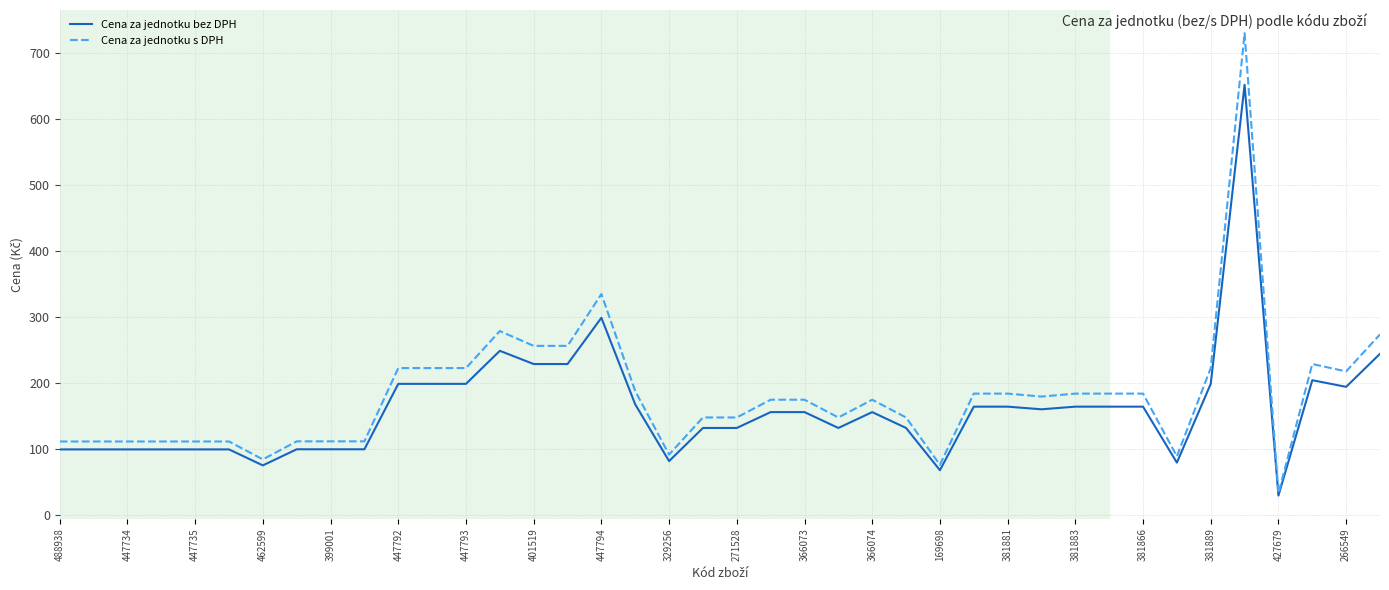

Which series has the widest spread of values?

Cena za jednotku s DPH